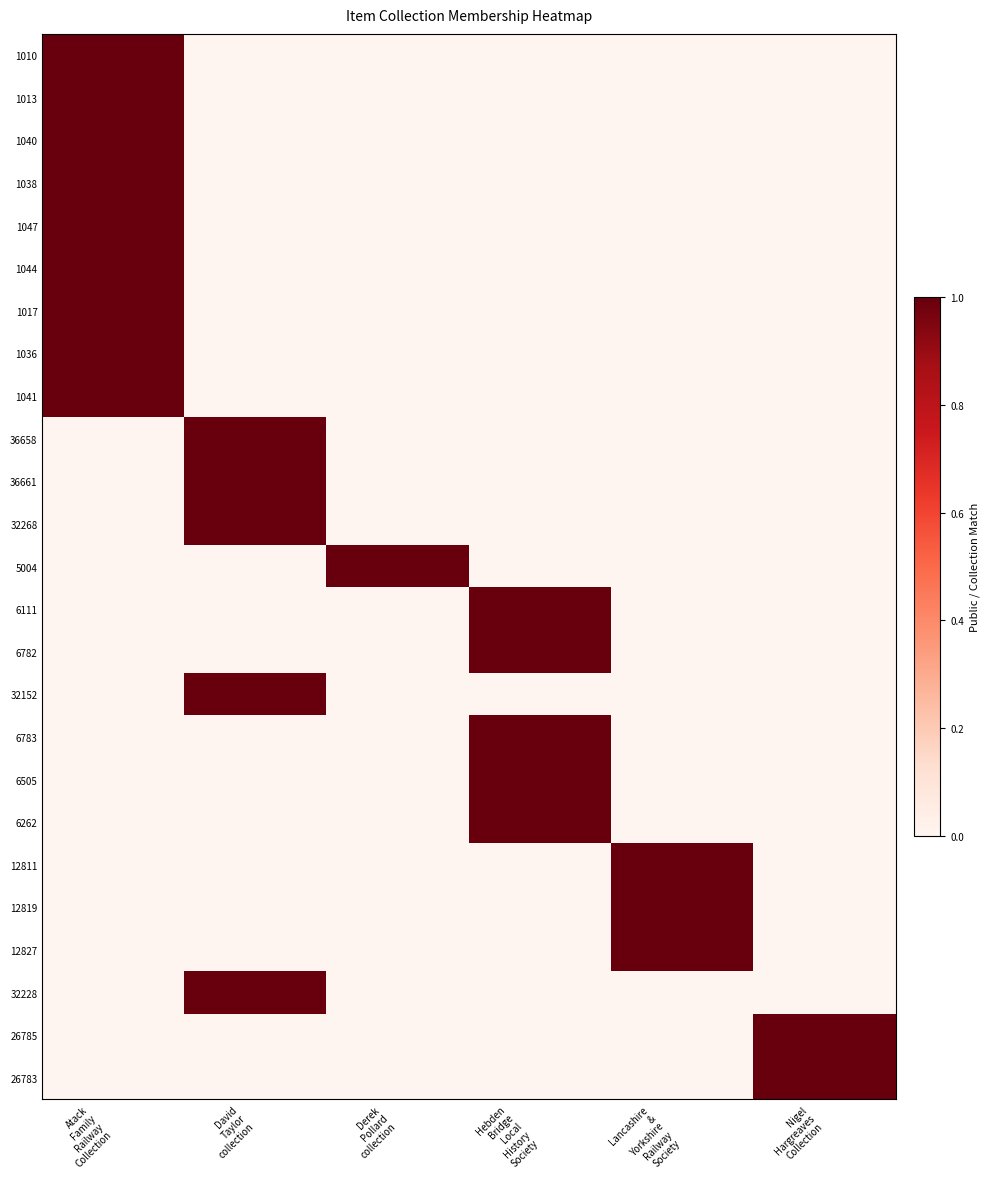

Rank the series by their maximum value, from lowest to highest.

1010, 1013, 1040, 1038, 1047, 1044, 1017, 1036, 1041, 36658, 36661, 32268, 5004, 6111, 6782, 32152, 6783, 6505, 6262, 12811, 12819, 12827, 32228, 26785, 26783